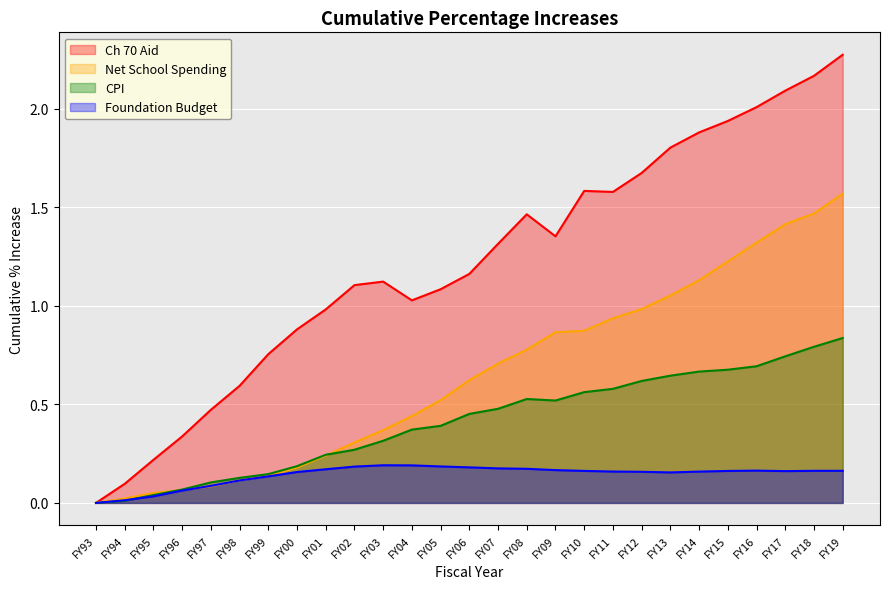

What are all the series names shown in the legend?

Ch 70 Aid, Net School Spending, CPI, Foundation Budget